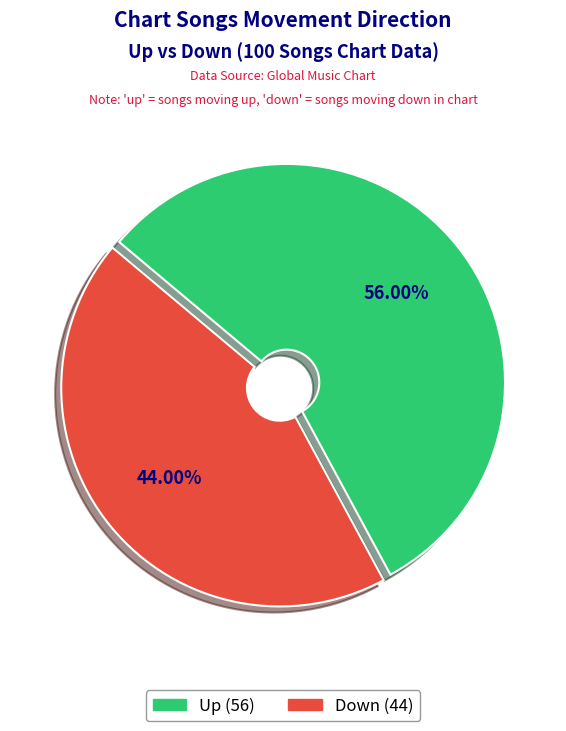

Is there a majority slice in this chart?

Yes